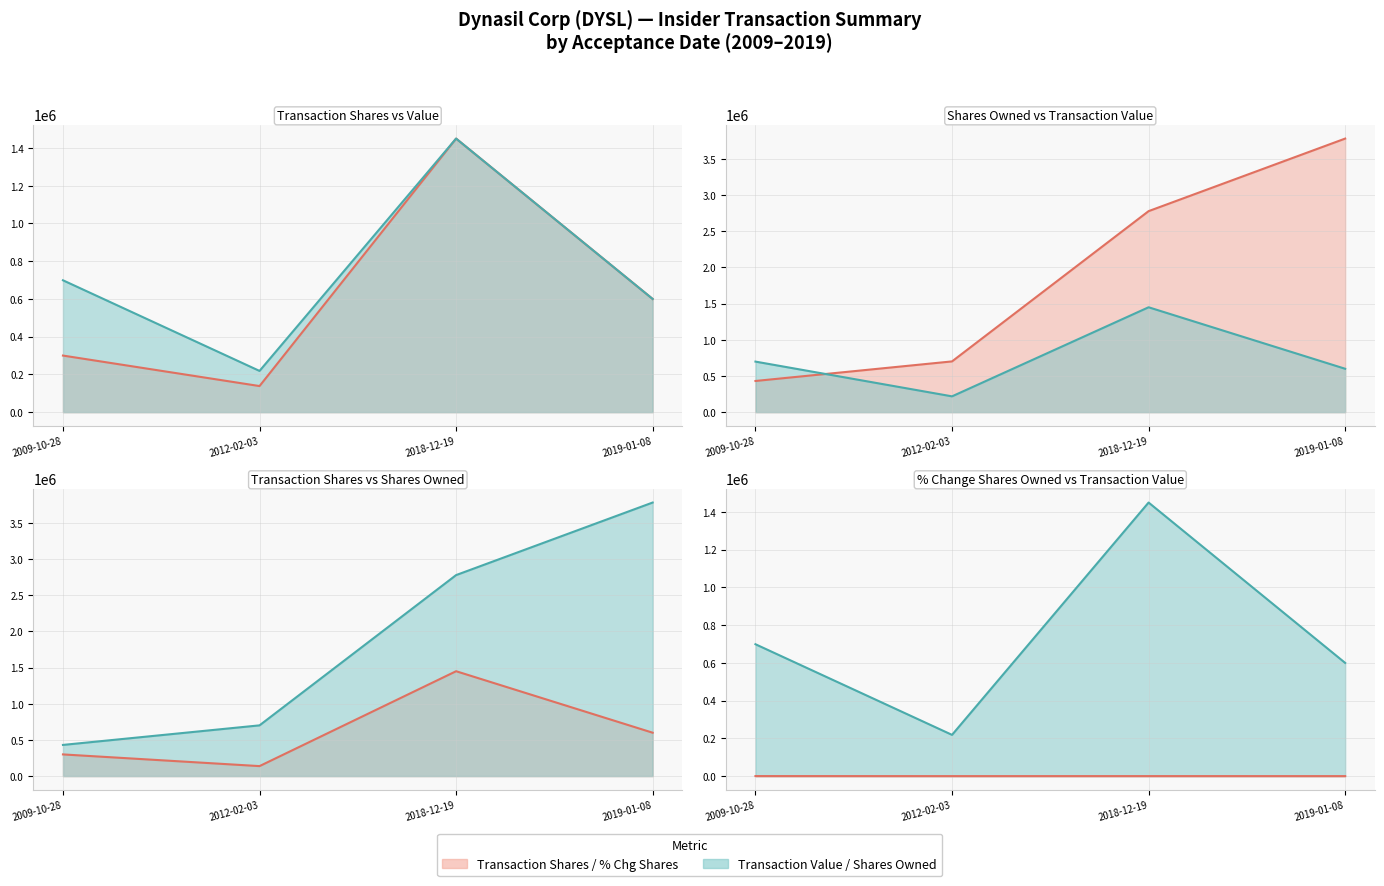

Which label corresponds to the largest value in the chart?

2019-01-08